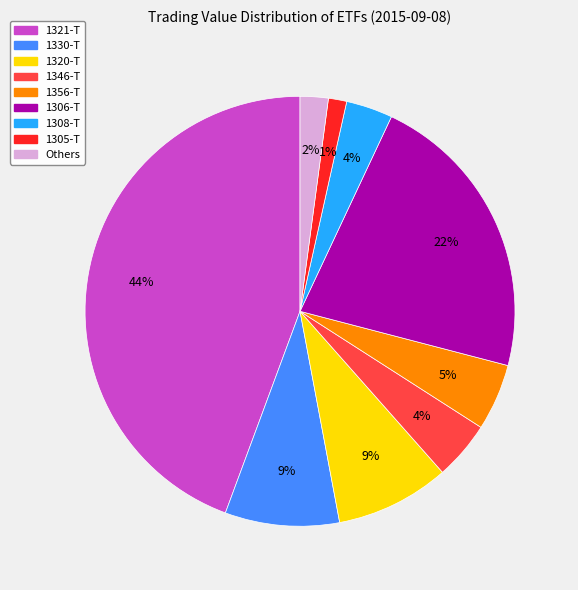

Count the number of slices in the pie.

9